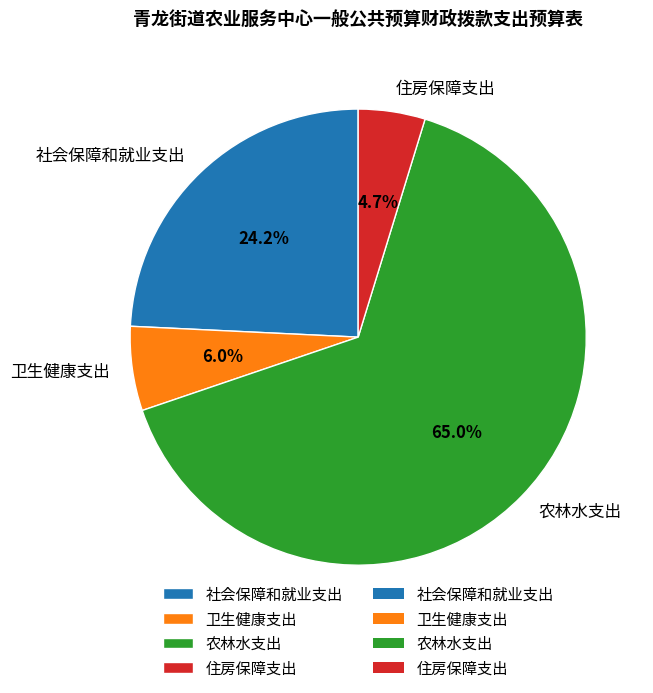

How many slices are in this pie chart?

4